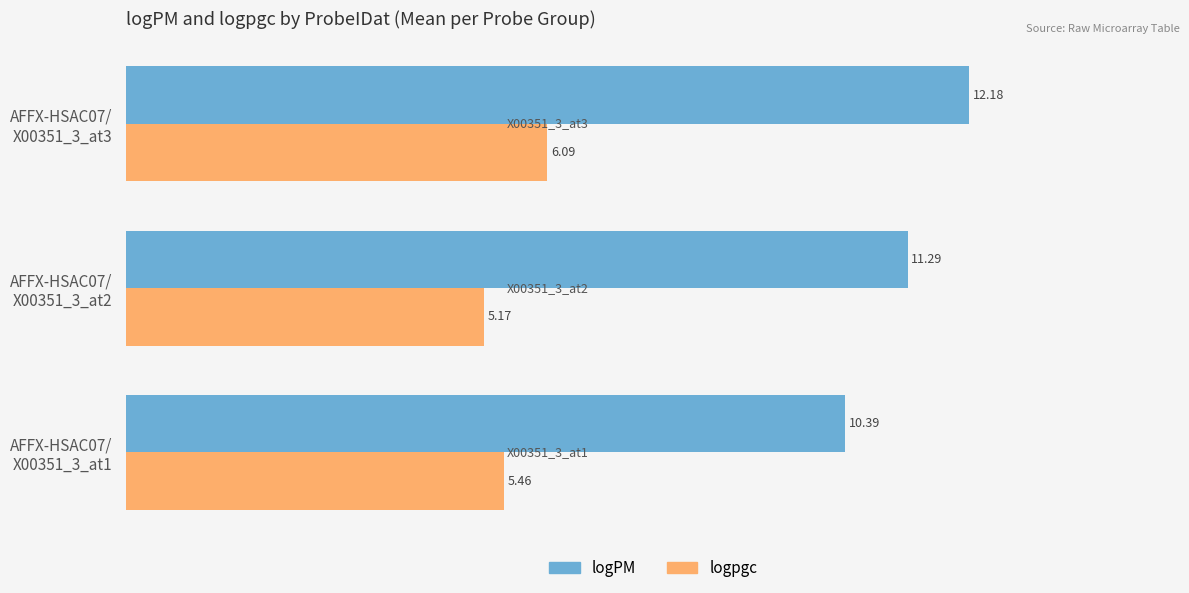

Count the logPM values in the range 10 to 12.

2